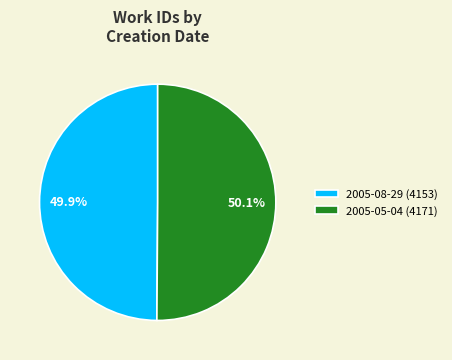

Count the number of slices in the pie.

2